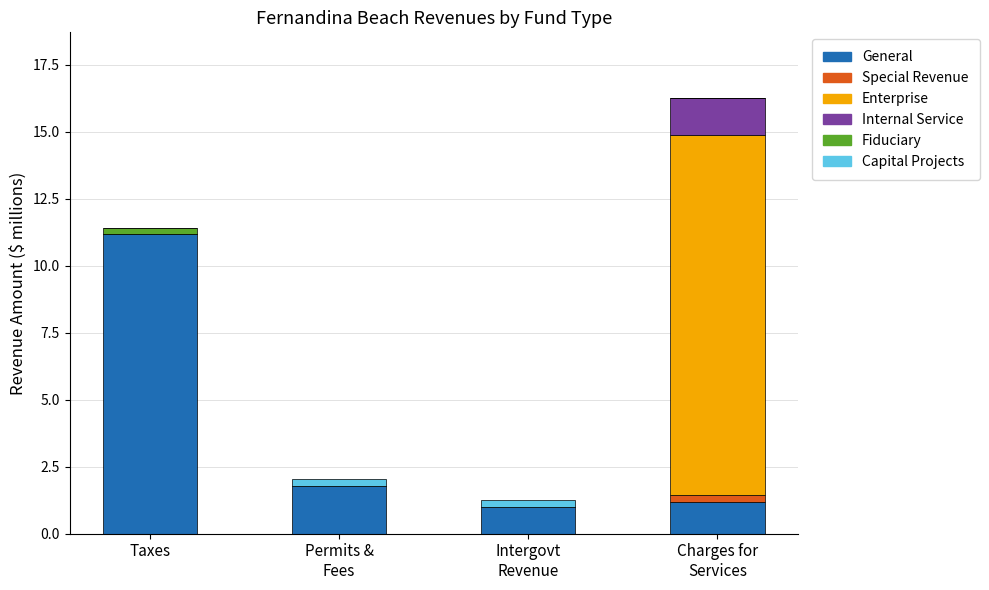

What is the maximum value for General?

11.2